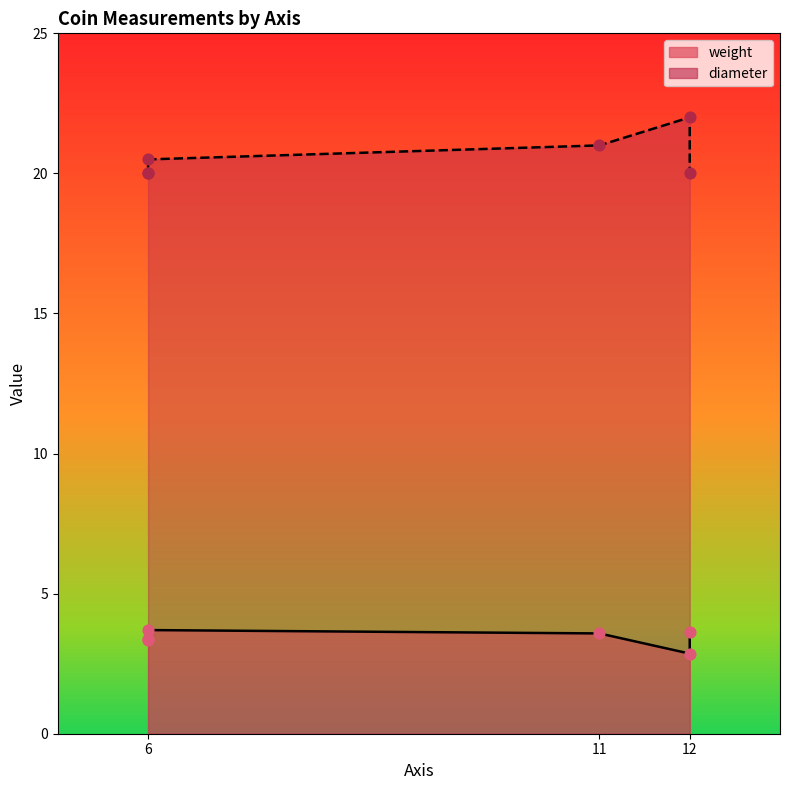

Which series reaches the maximum Y coordinate?

diameter